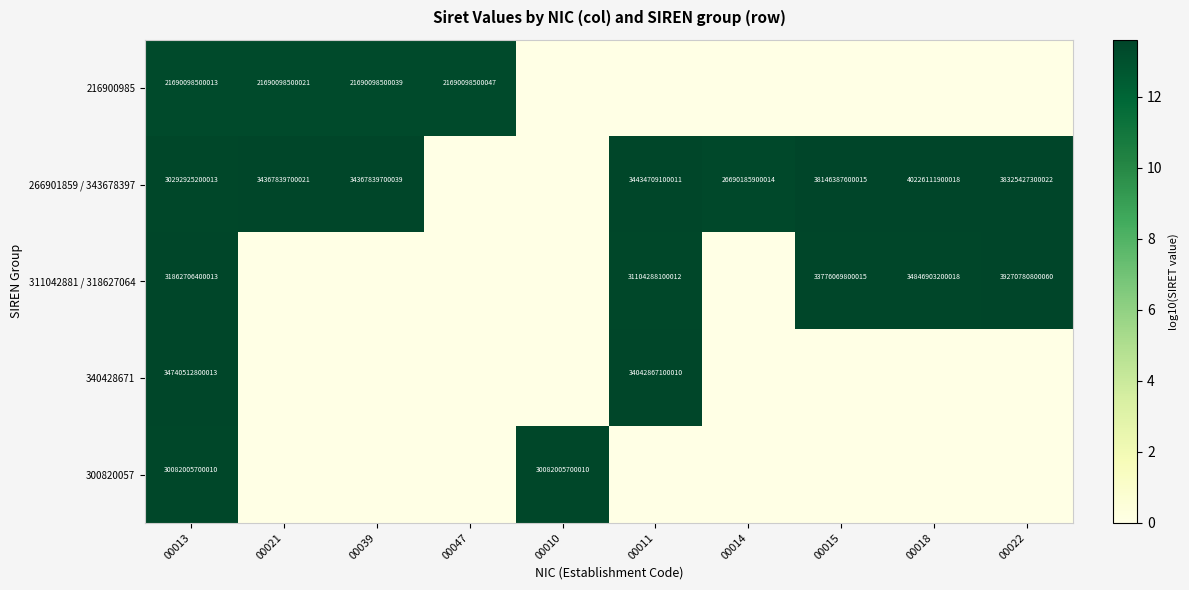

The 266901859 / 343678397 series shows 42263018947729 at 00014. True or false?

False